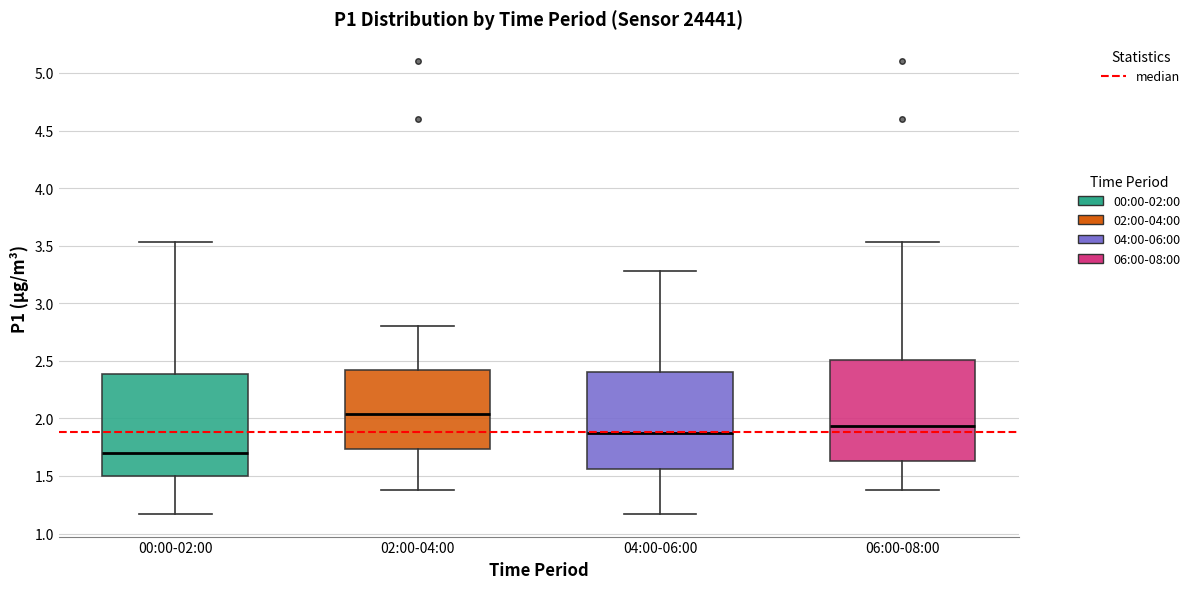

Which box's median line is the highest?

02:00-04:00